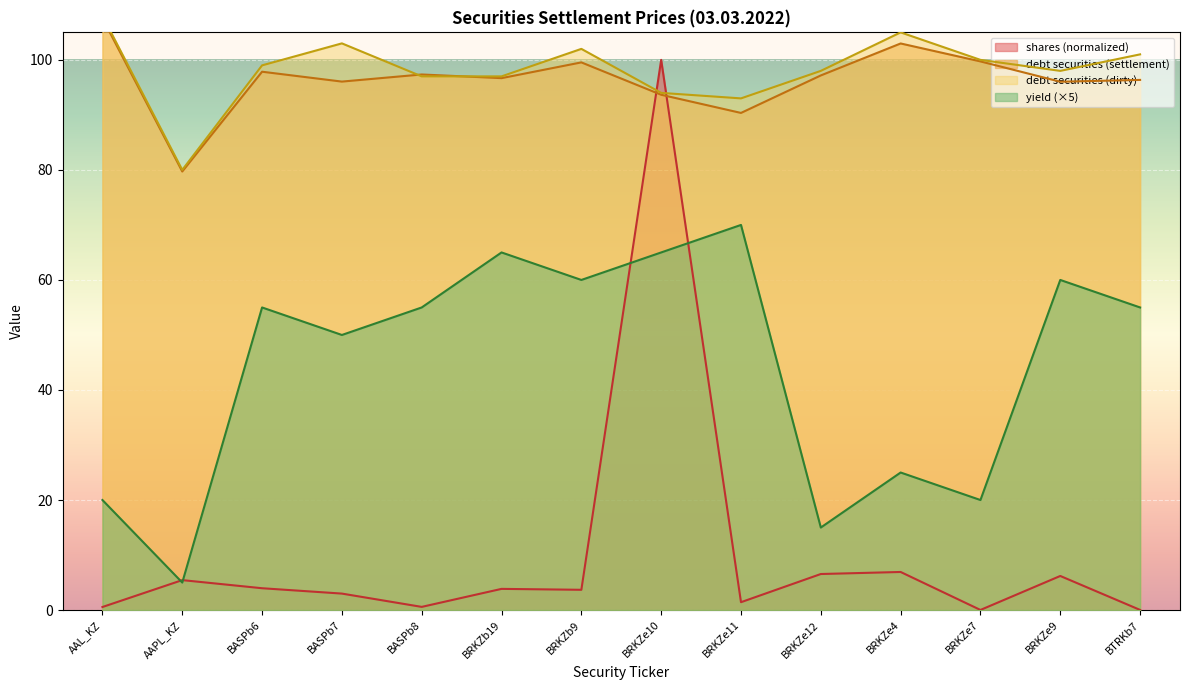

Between BRKZe9 and BRKZe7, which is larger?

BRKZe9